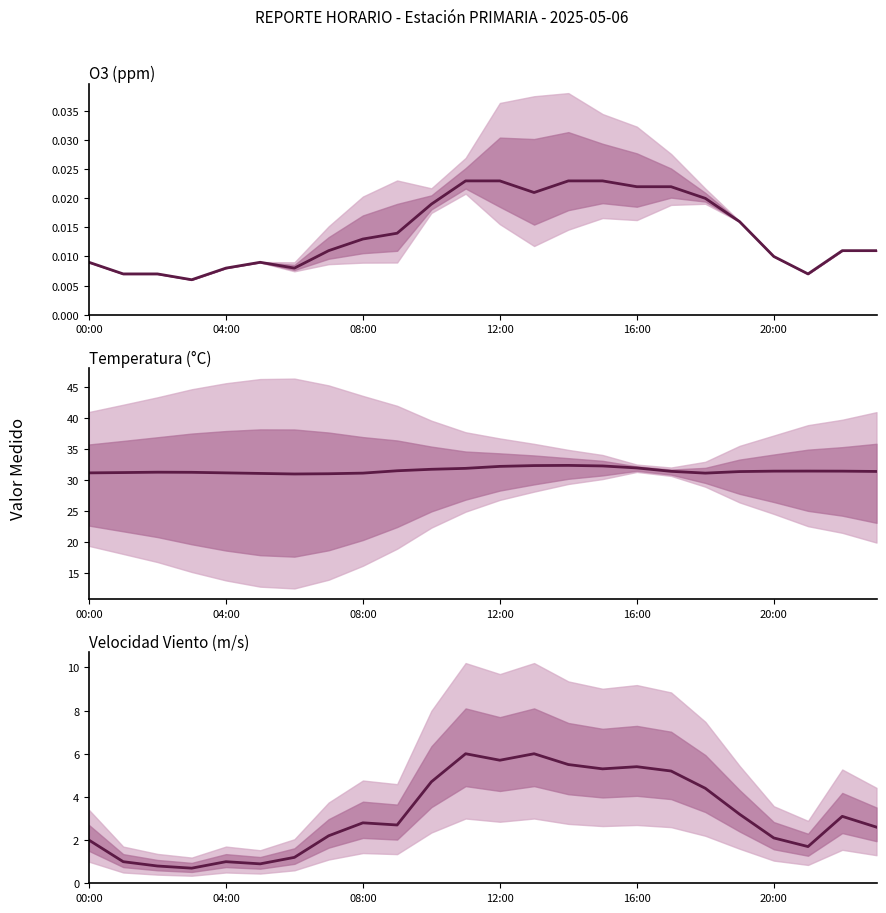

True or false: O3 has more than 0 points higher than both neighbors.

True